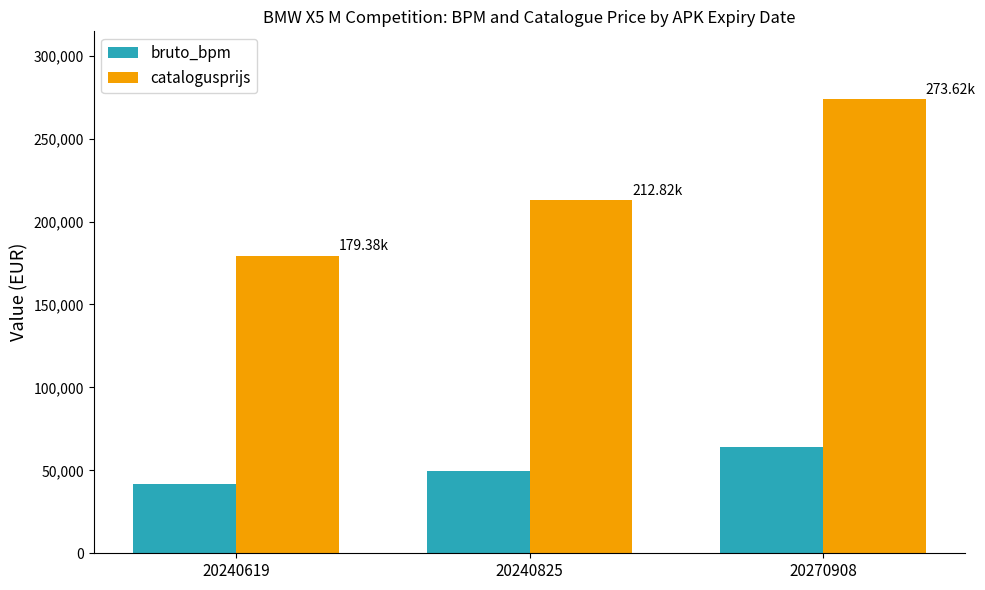

How many groups of bars are there?

3